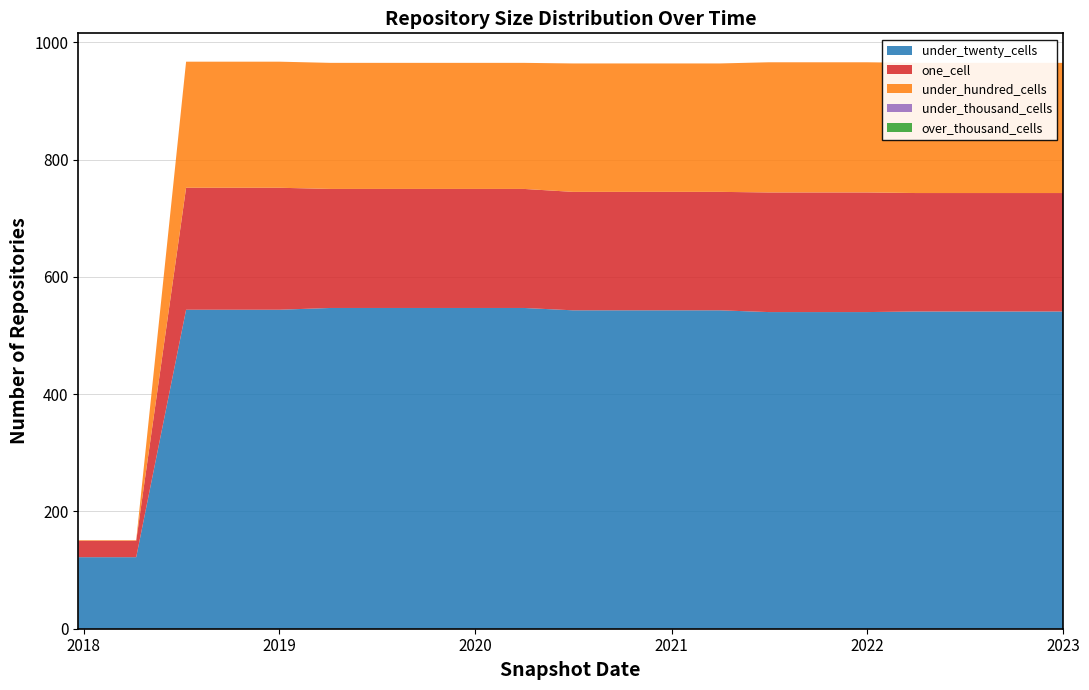

Reading left to right, list all the values displayed in this chart.

under_twenty_cells: 2017-12-22=122	2018-04-09=122	2018-07-11=544	2018-09-28=544	2019-01-01=544	2019-04-06=547	2019-07-01=547	2019-10-09=547	2020-01-01=547	2020-04-01=547	2020-07-01=543	2020-10-01=543	2021-01-01=543	2021-04-01=543	2021-07-01=540	2021-10-01=540	2022-01-01=540	2022-04-01=541	2022-07-01=541	2022-10-01=541	2023-01-01=541
one_cell: 2017-12-22=28	2018-04-09=28	2018-07-11=208	2018-09-28=208	2019-01-01=208	2019-04-06=203	2019-07-01=203	2019-10-09=203	2020-01-01=203	2020-04-01=203	2020-07-01=202	2020-10-01=202	2021-01-01=202	2021-04-01=202	2021-07-01=204	2021-10-01=204	2022-01-01=204	2022-04-01=202	2022-07-01=202	2022-10-01=202	2023-01-01=202
under_hundred_cells: 2017-12-22=1	2018-04-09=1	2018-07-11=215	2018-09-28=215	2019-01-01=215	2019-04-06=215	2019-07-01=215	2019-10-09=215	2020-01-01=215	2020-04-01=215	2020-07-01=219	2020-10-01=219	2021-01-01=219	2021-04-01=219	2021-07-01=222	2021-10-01=222	2022-01-01=222	2022-04-01=222	2022-07-01=222	2022-10-01=222	2023-01-01=222
under_thousand_cells: 2017-12-22=0	2018-04-09=0	2018-07-11=0	2018-09-28=0	2019-01-01=0	2019-04-06=0	2019-07-01=0	2019-10-09=0	2020-01-01=0	2020-04-01=0	2020-07-01=0	2020-10-01=0	2021-01-01=0	2021-04-01=0	2021-07-01=0	2021-10-01=0	2022-01-01=0	2022-04-01=0	2022-07-01=0	2022-10-01=0	2023-01-01=0
over_thousand_cells: 2017-12-22=0	2018-04-09=0	2018-07-11=0	2018-09-28=0	2019-01-01=0	2019-04-06=0	2019-07-01=0	2019-10-09=0	2020-01-01=0	2020-04-01=0	2020-07-01=0	2020-10-01=0	2021-01-01=0	2021-04-01=0	2021-07-01=0	2021-10-01=0	2022-01-01=0	2022-04-01=0	2022-07-01=0	2022-10-01=0	2023-01-01=0